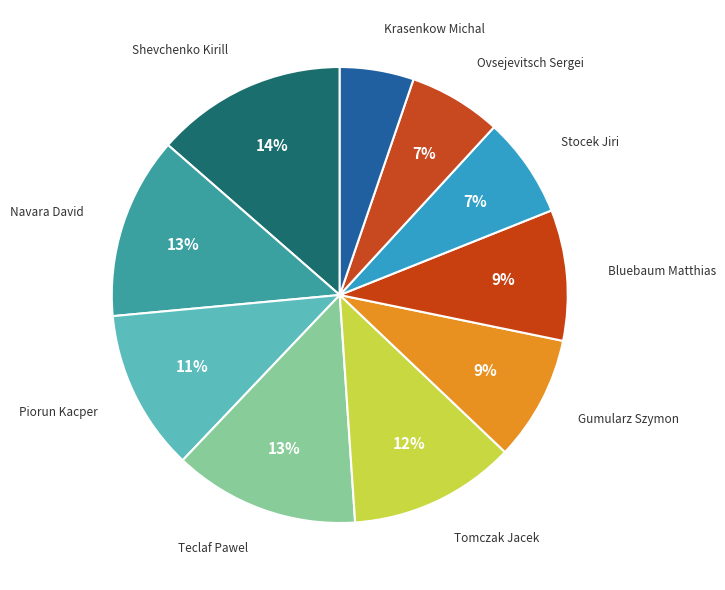

What percentage is the Shevchenko Kirill slice, to the nearest percent?

14%